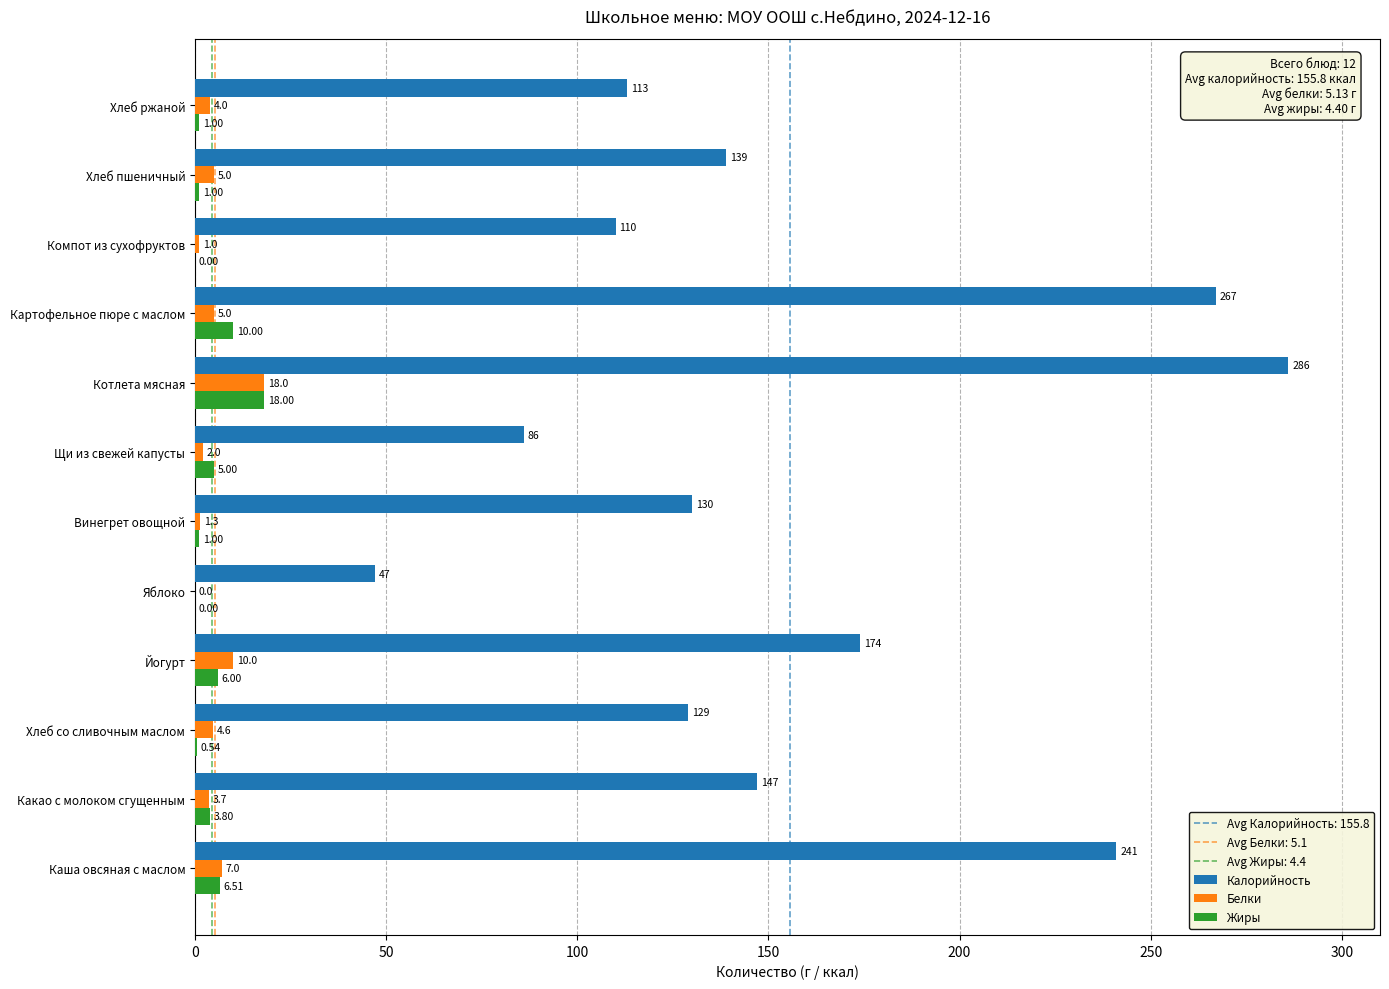

At which label is Жиры closest to 9?

Картофельное пюре с маслом